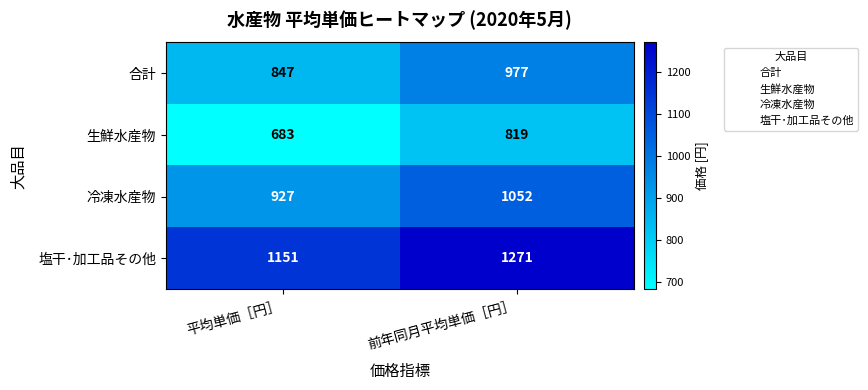

Reading left to right, what are all the values shown in this chart?

合計: 847	977
生鮮水産物: 683	819
冷凍水産物: 927	1052
塩干･加工品その他: 1151	1271